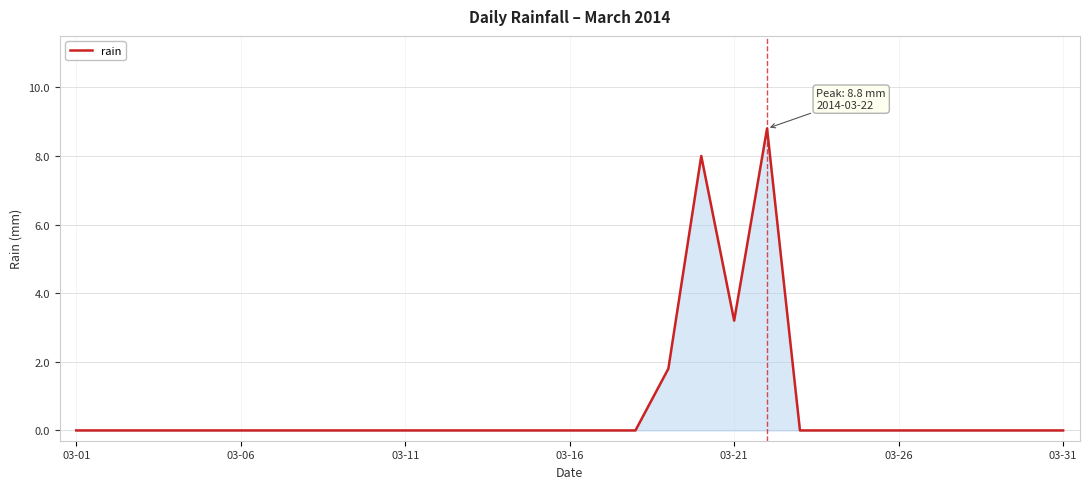

What is the maximum value shown in the chart?

8.8